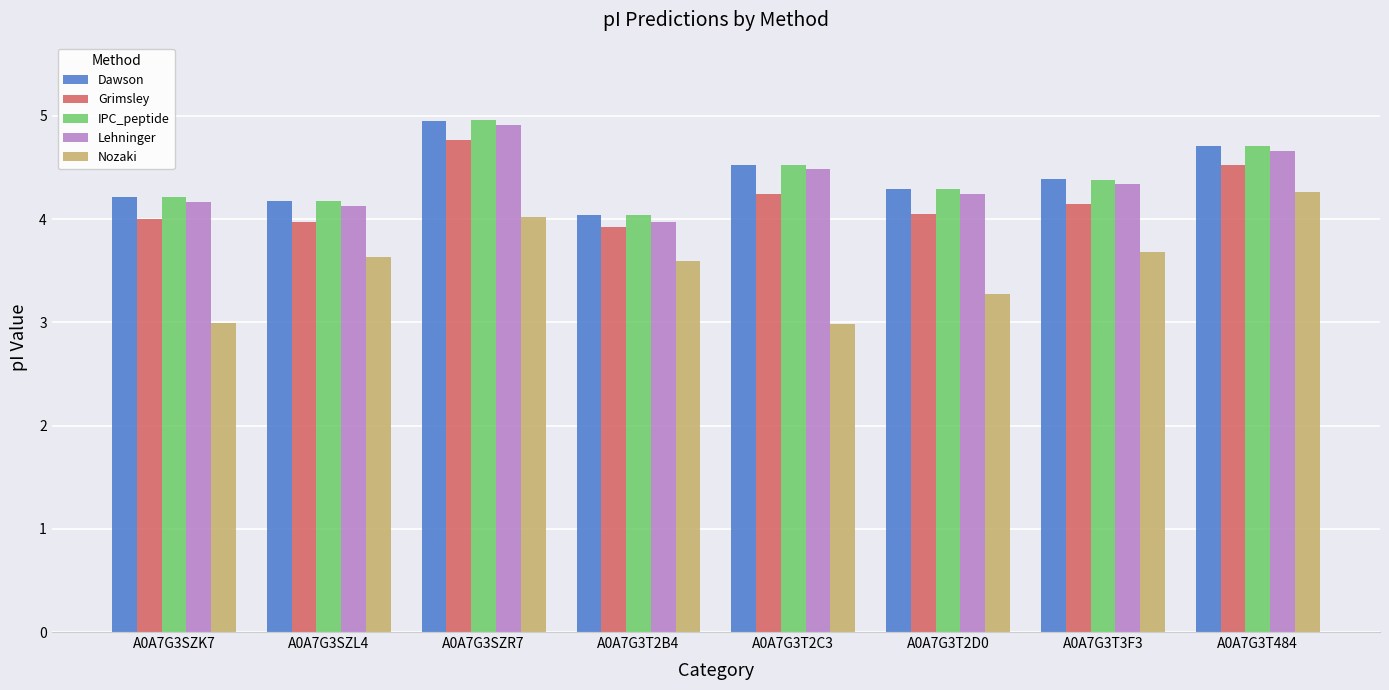

What is the total value across all series at A0A7G3T2C3?

20.7